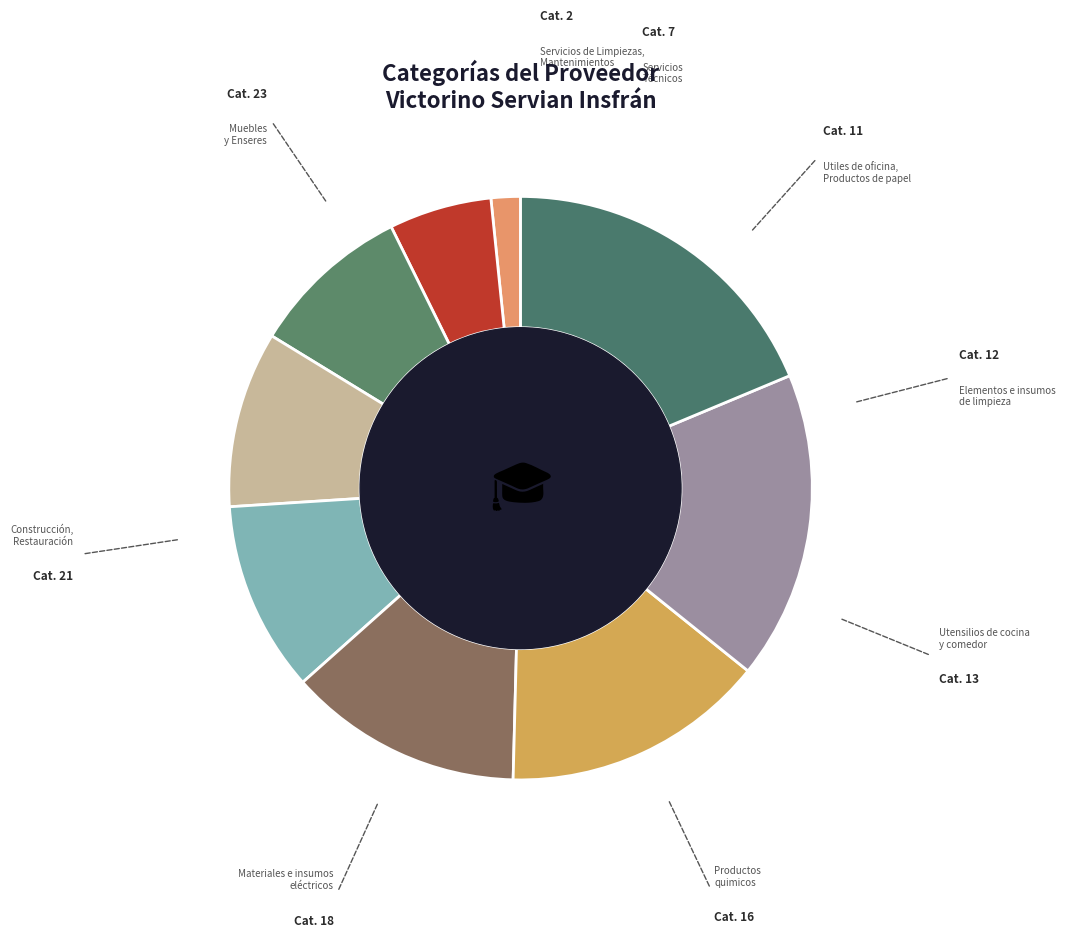

Does any single category account for the majority?

No